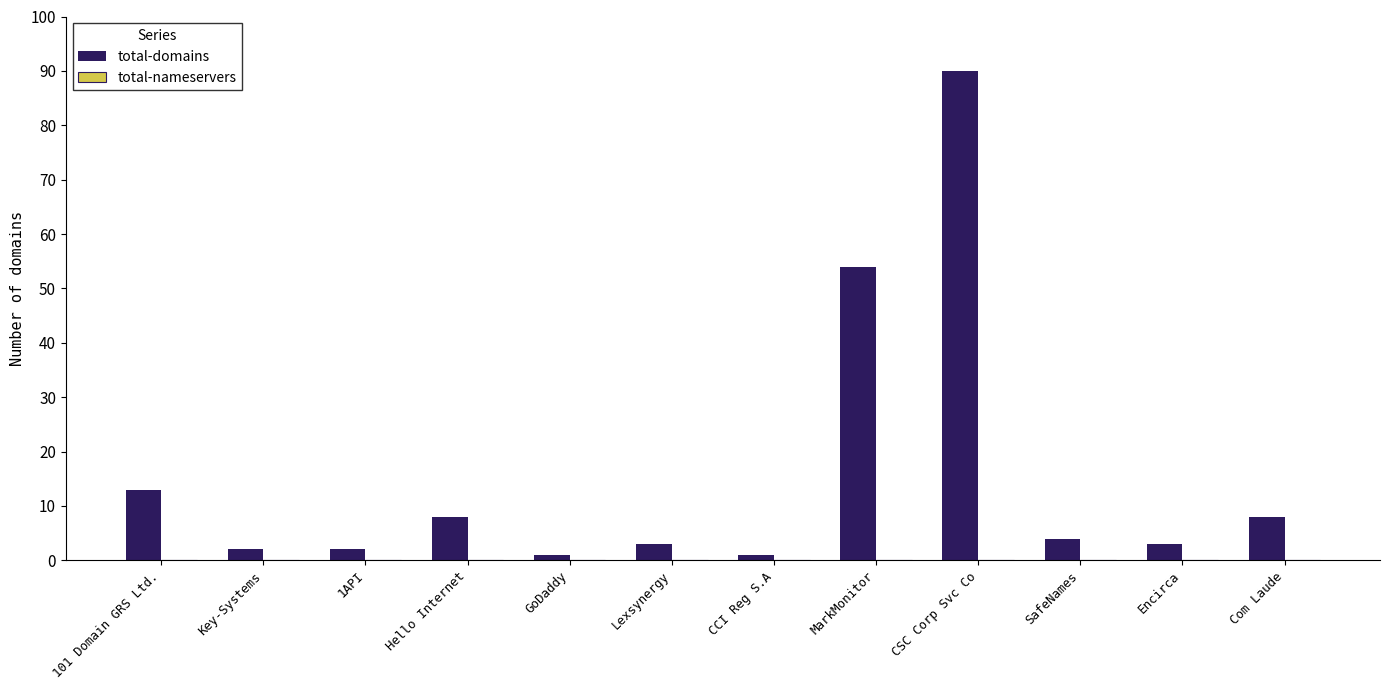

The value at 101 Domain GRS Ltd. is 21. True or false?

False